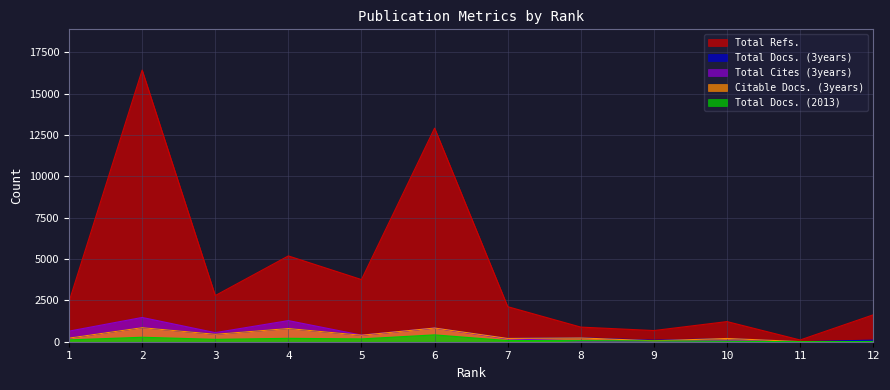

Does the chart display data point markers on the line(s)?

No